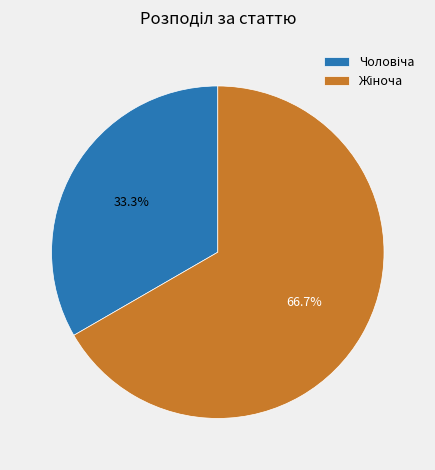

Is there a majority slice in this chart?

Yes